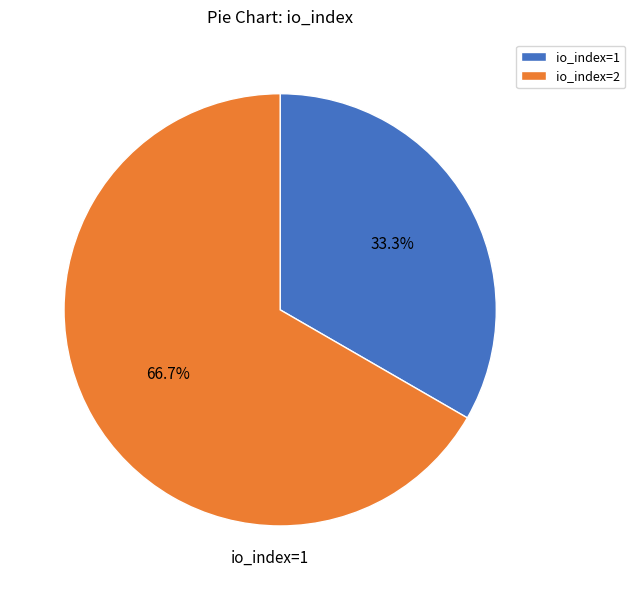

Count the number of slices in the pie.

2